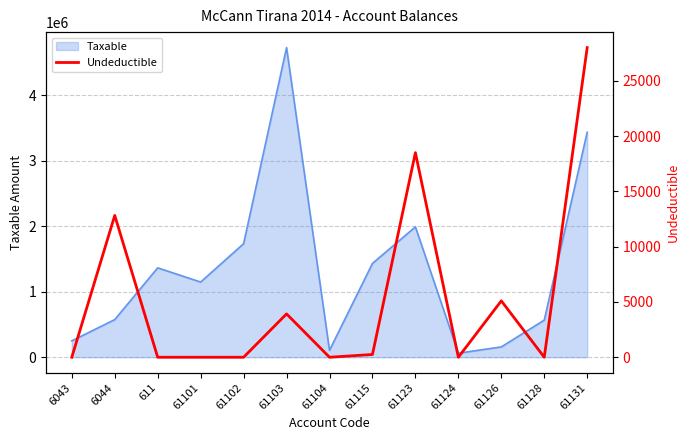

Reading left to right, what are all the values shown in this chart?

6043=0	6044=12822	611=0	61101=0	61102=0	61103=3920	61104=0	61115=250	61123=18500	61124=0	61126=5100	61128=0	61131=28000